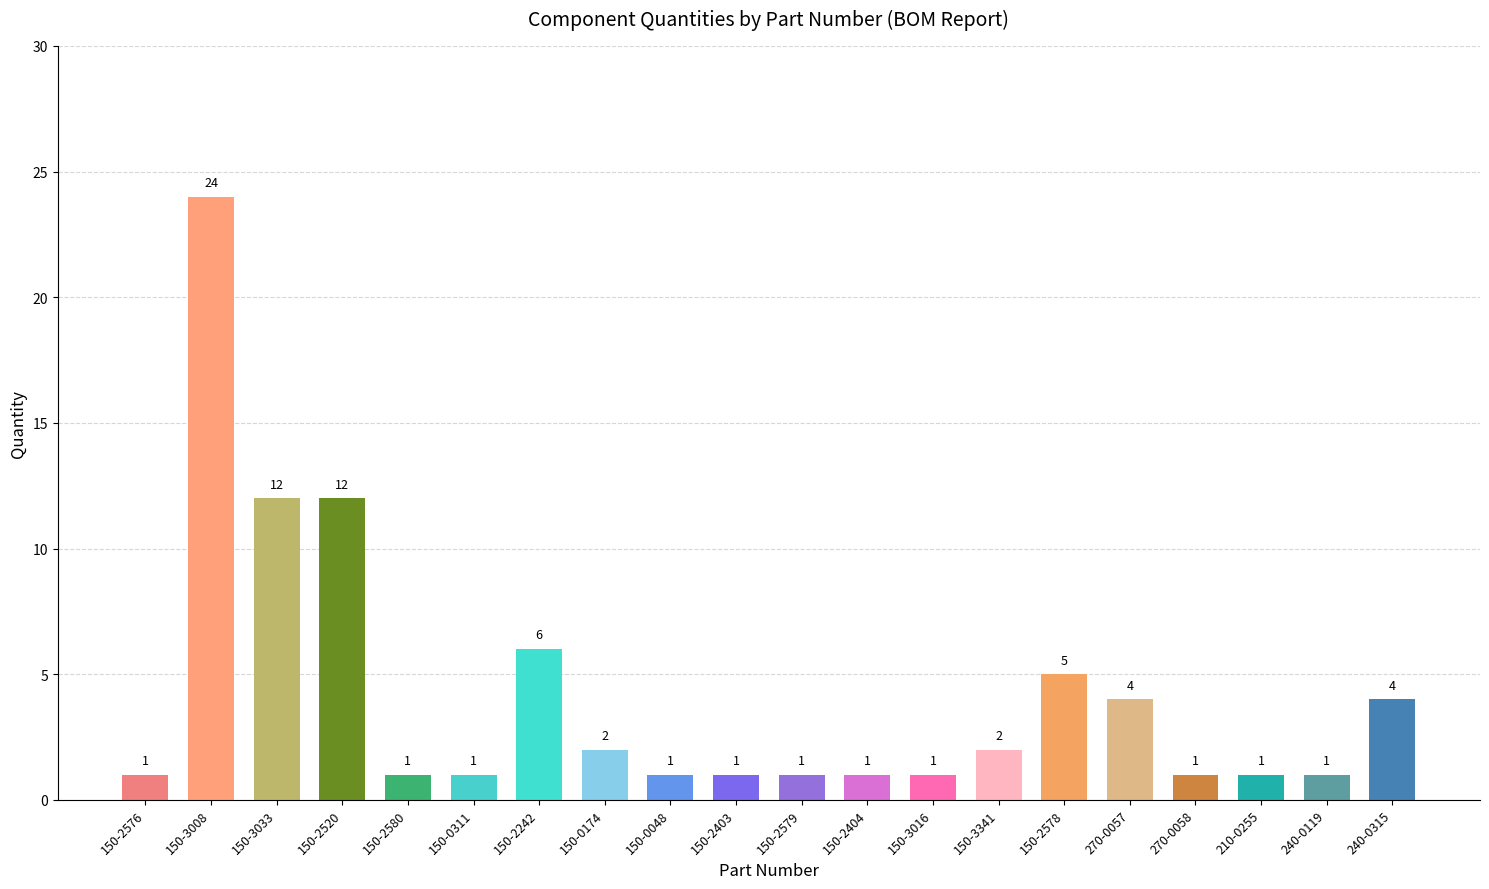

The value at 150-2403 is 1. True or false?

True